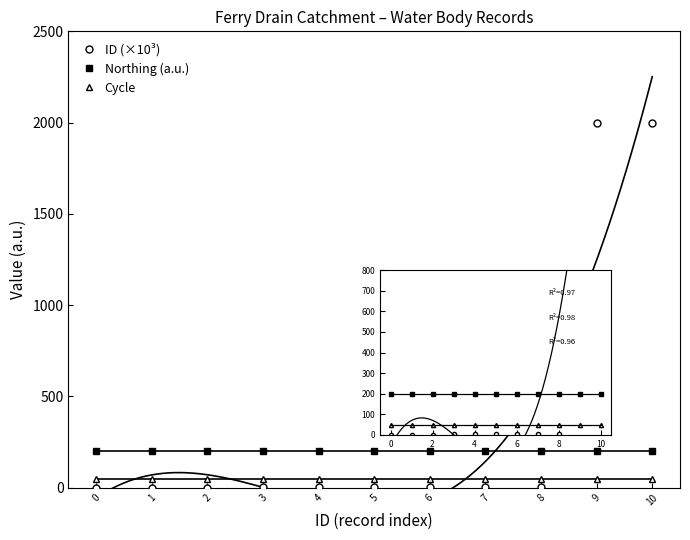

What is the value of the ID (×10³) point at the 4th from the left?

2.8